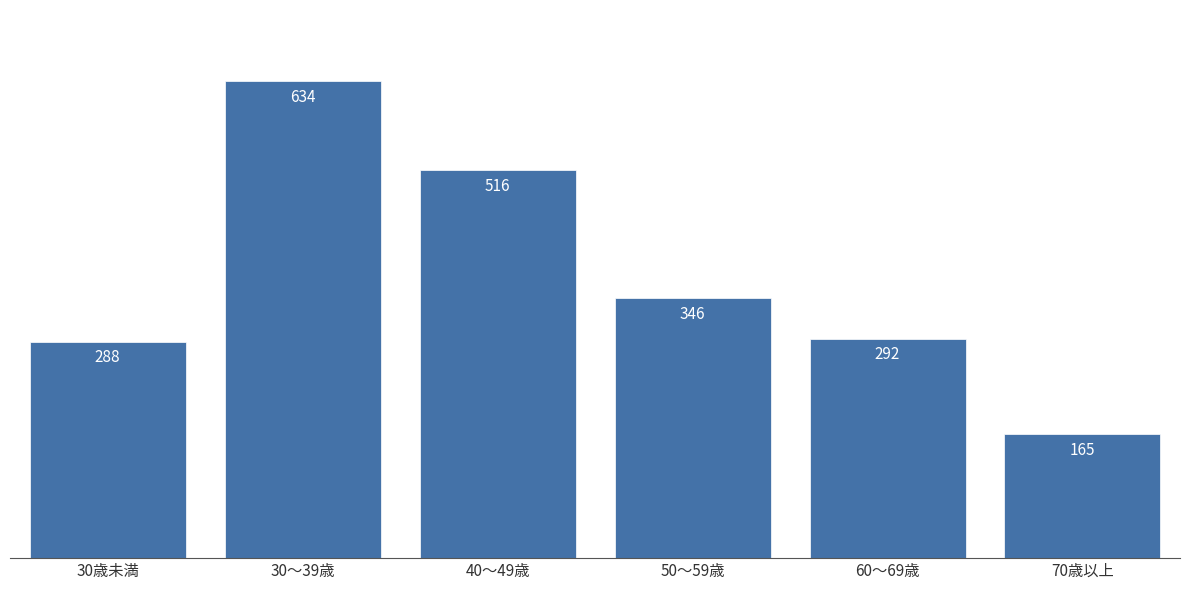

Reading left to right, extract all data points from this chart.

30歳未満=288	30～39歳=634	40～49歳=516	50～59歳=346	60～69歳=292	70歳以上=165